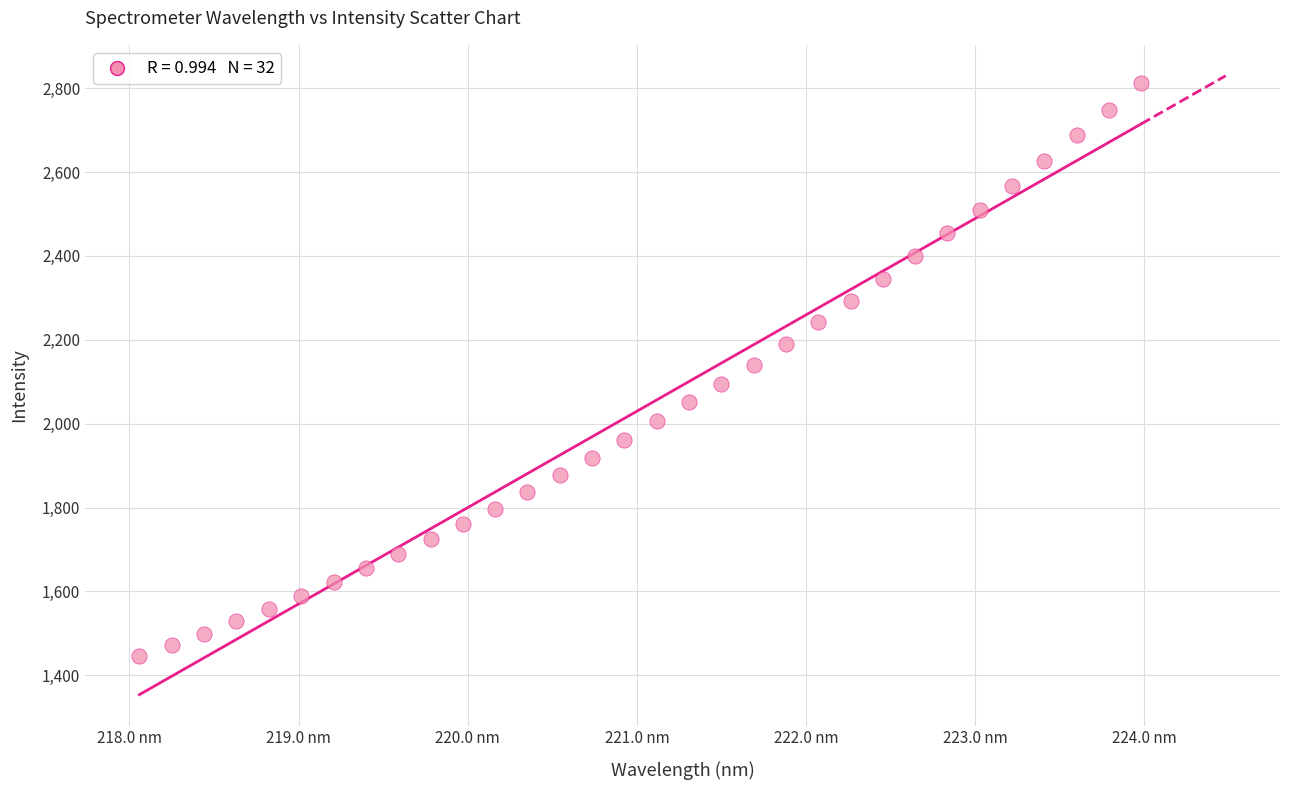

What is the range of X values (max minus min)?

5.9